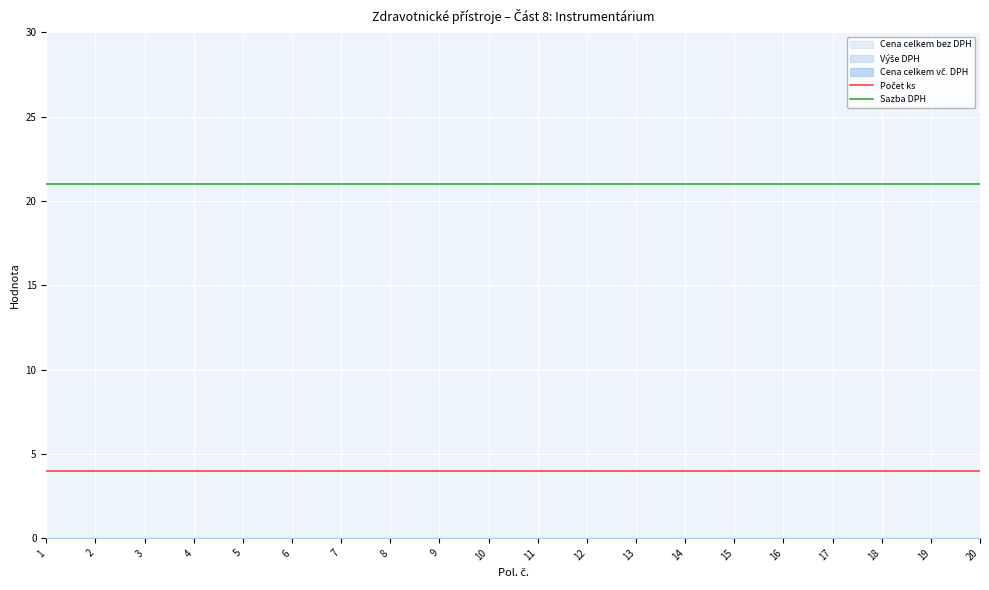

How many lines are shown in the chart?

2